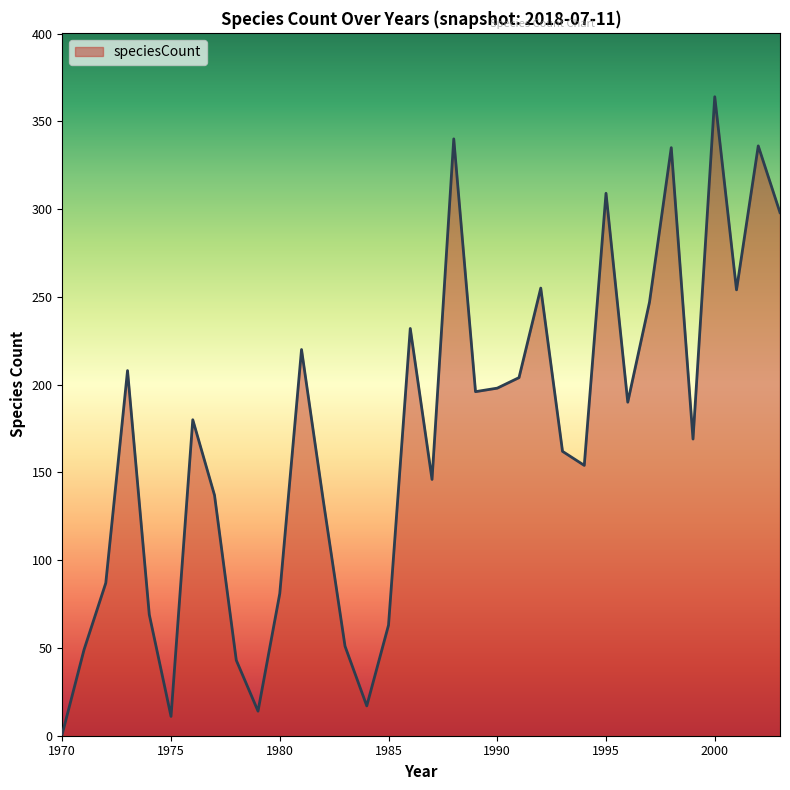

What is the maximum value shown in the chart?

364